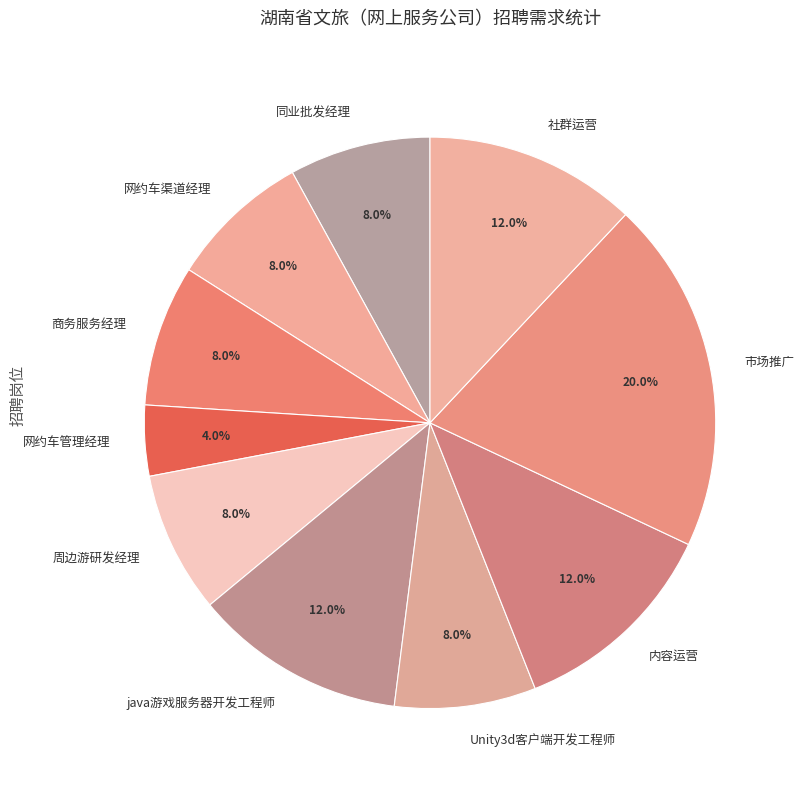

Which category has the smallest portion of the pie?

网约车管理经理